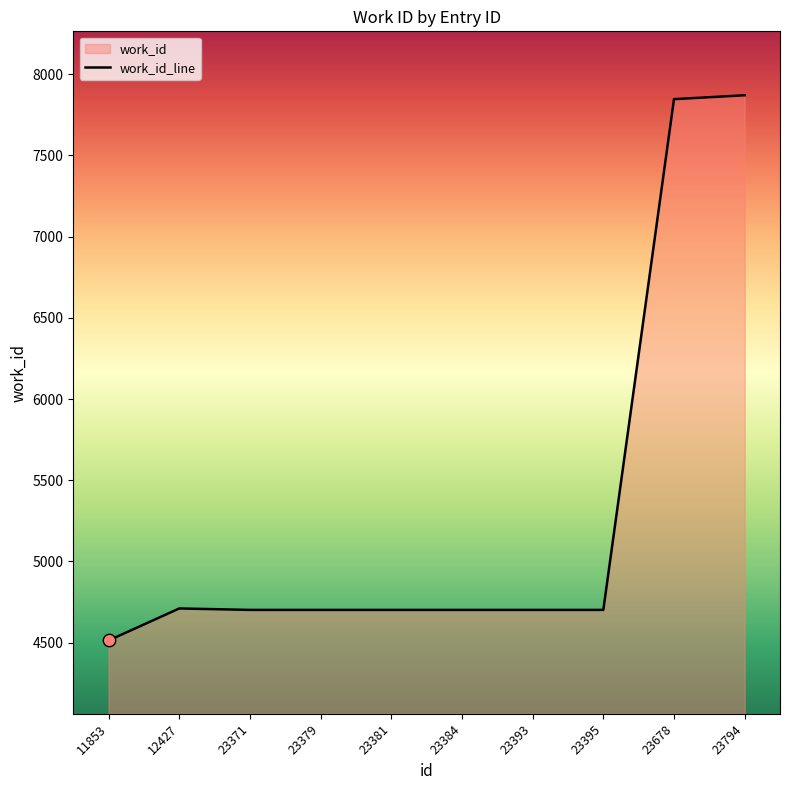

Approximately how many times larger is the value at 23379 compared to 23393?

1.0